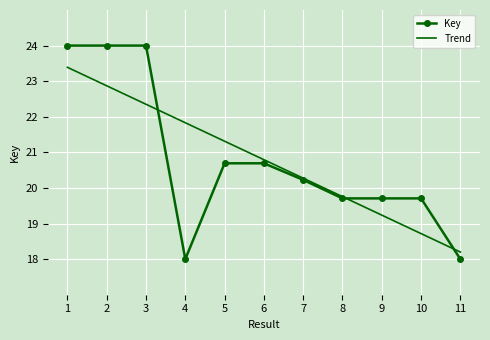

What is the difference between the highest and lowest values at 2?

1.1